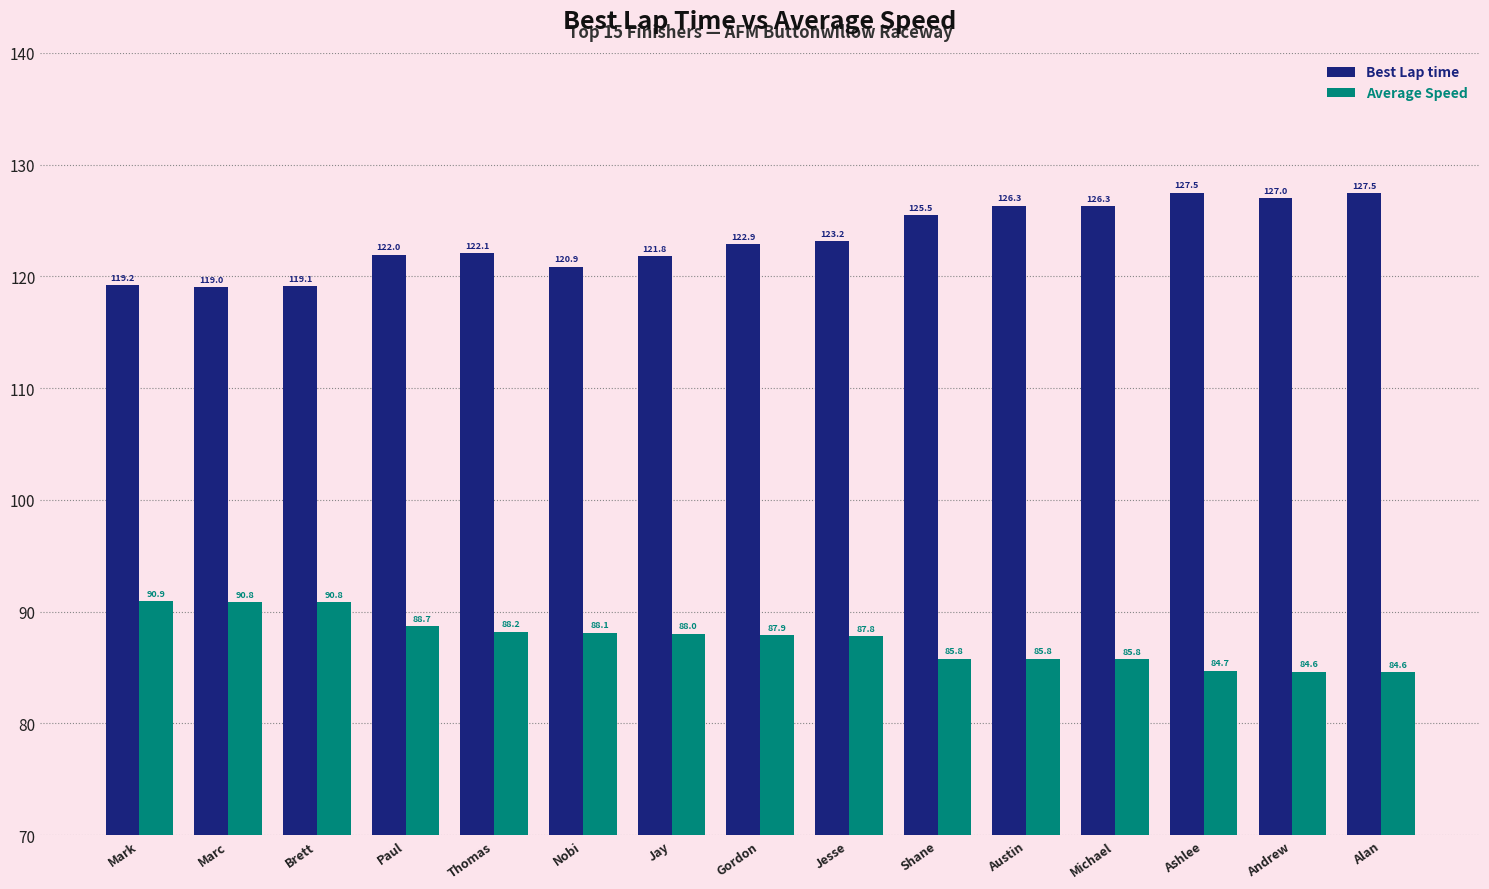

What position from the left is Marc?

2